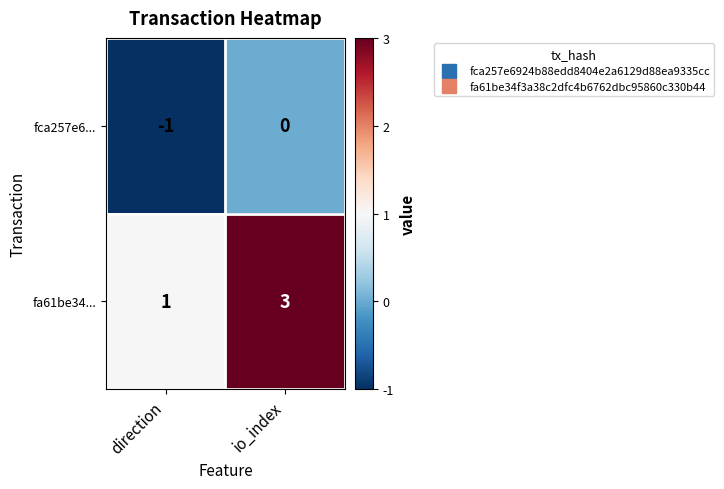

Is it true that fa61be34... equals 1 at direction?

True